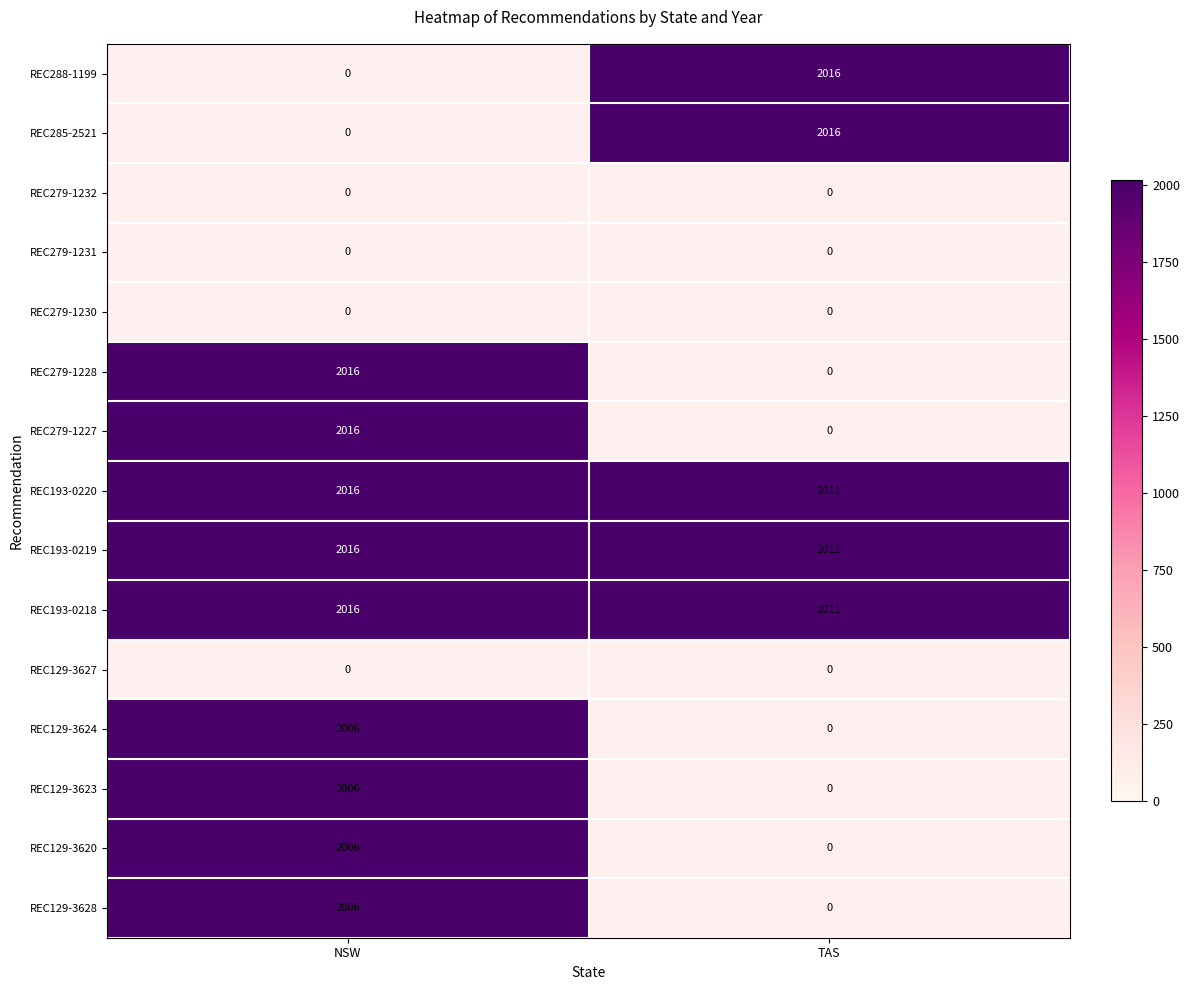

Is it true that REC129-3623 equals 882 at NSW?

False